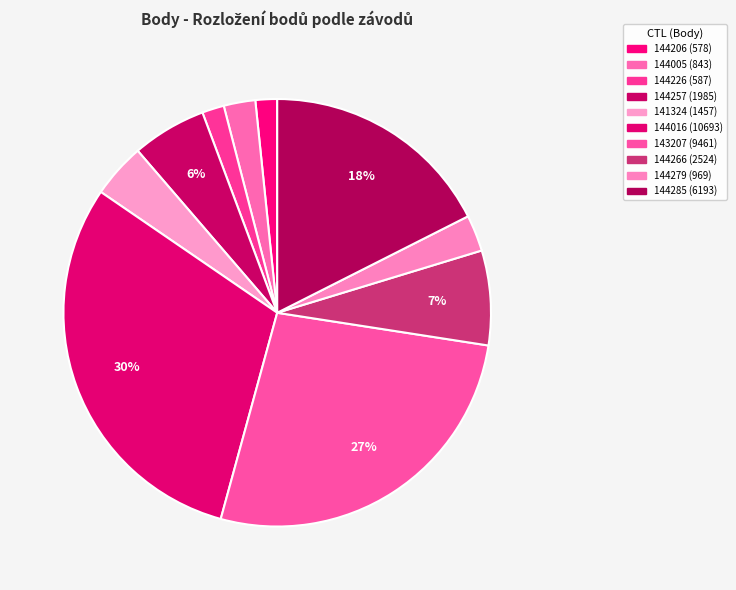

The 144266 slice represents 7% of the pie. True or false?

True